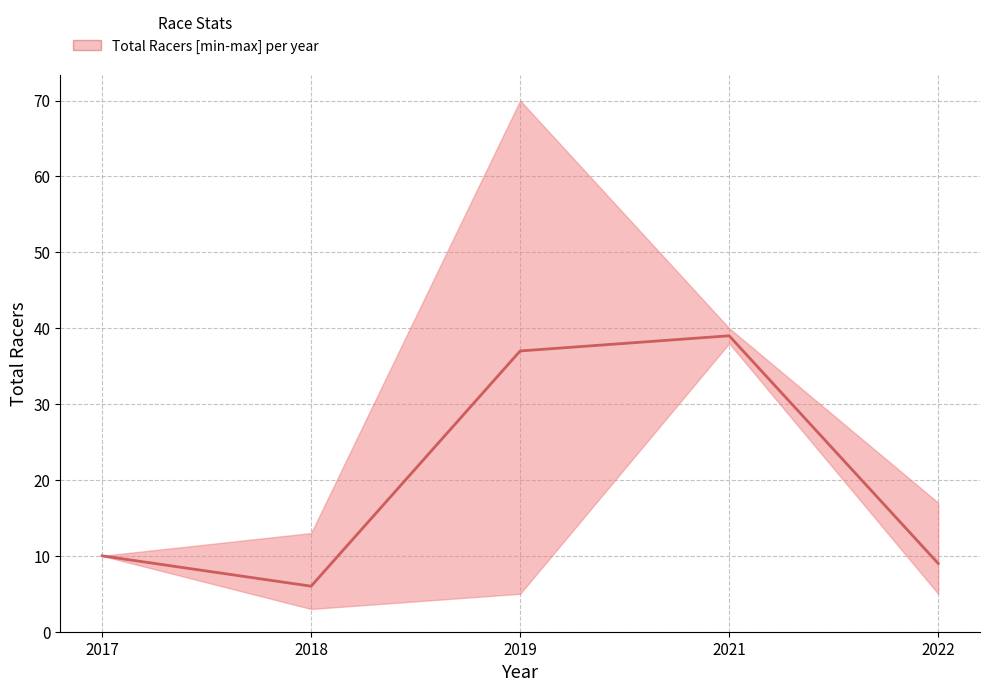

Reading right to left, transcribe all the data shown in this chart.

9	39	37	6	10